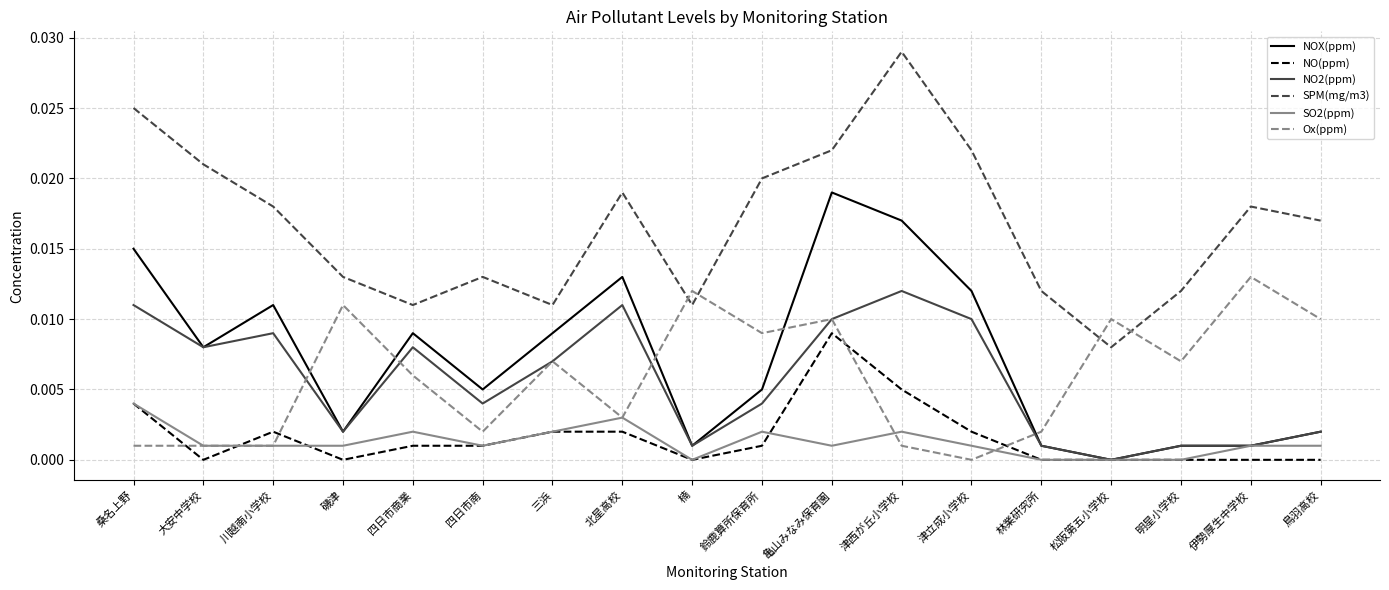

Where is the first local minimum for NO2(ppm)?

大安中学校